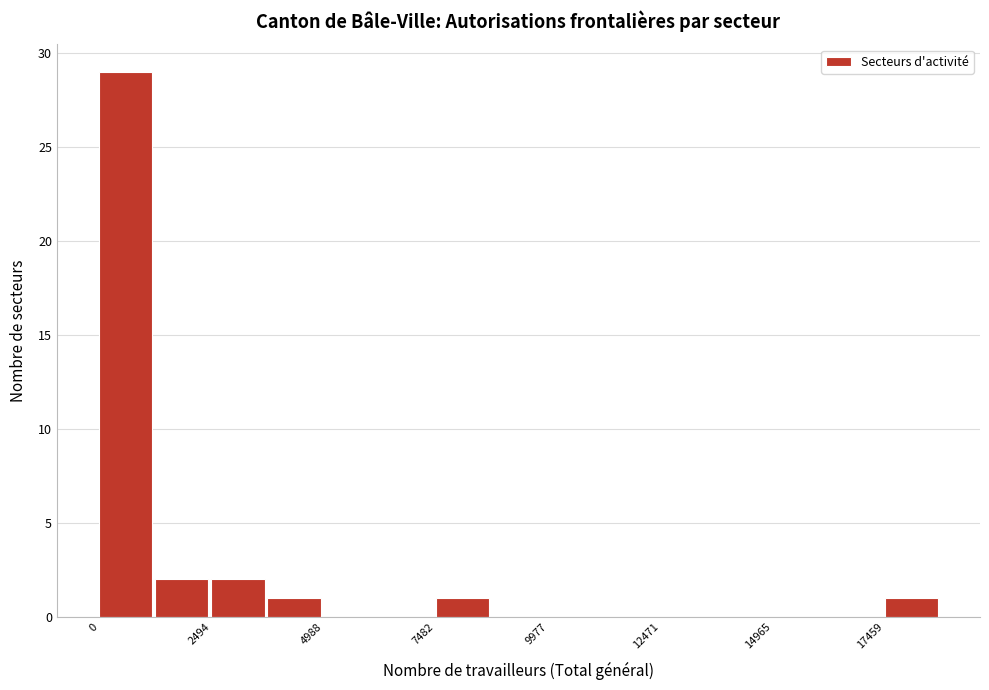

Around what value on the x-axis is the tallest bar? Give the approximate position of its centre, as read against the axis.

500